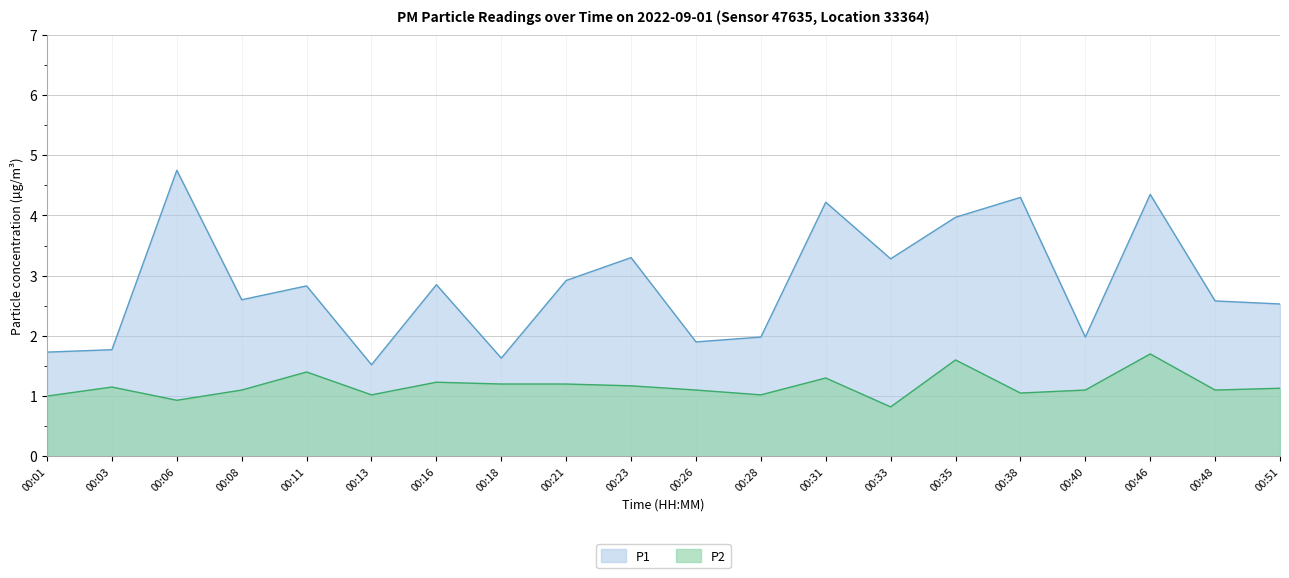

What is the value of the P2 point at the 5th from the left?

1.4